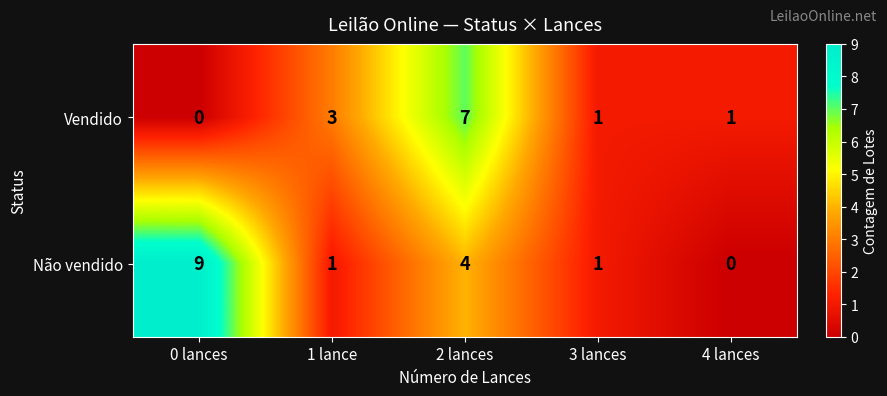

The value of Não vendido at 0 lances is 9. True or false?

True